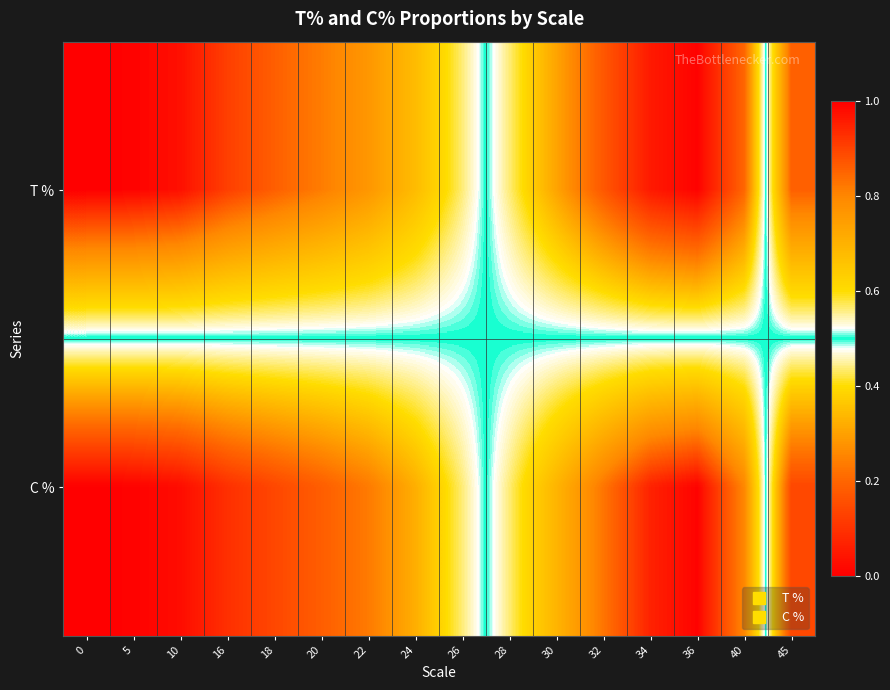

Which series has the widest spread of values?

T %